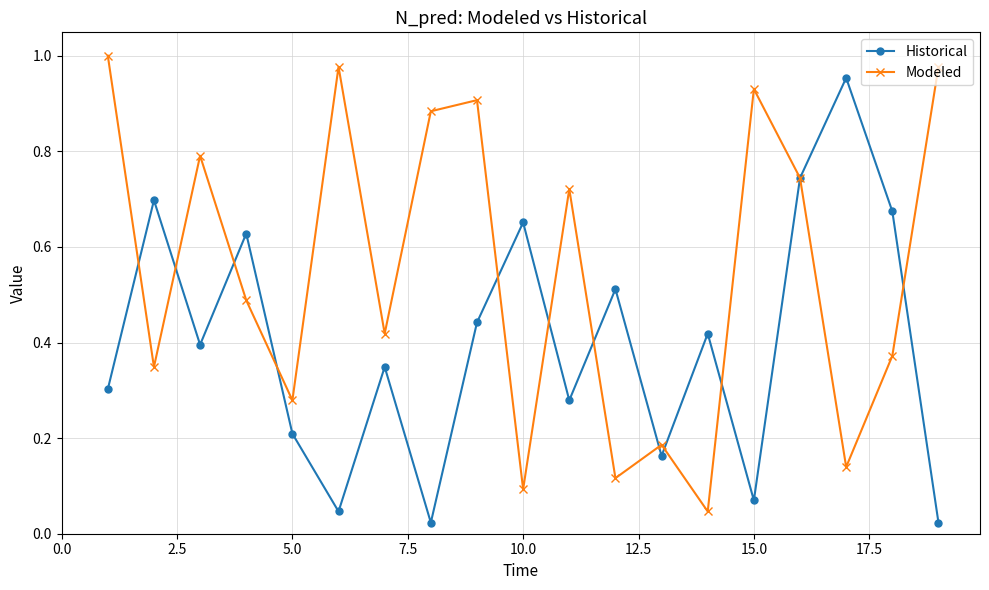

Which series has the largest total across all categories?

Modeled